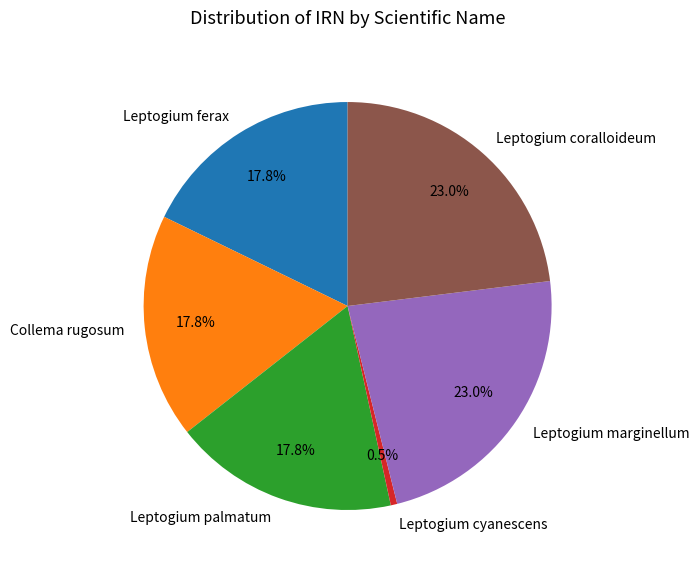

Does Leptogium cyanescens represent more than half of the total?

No